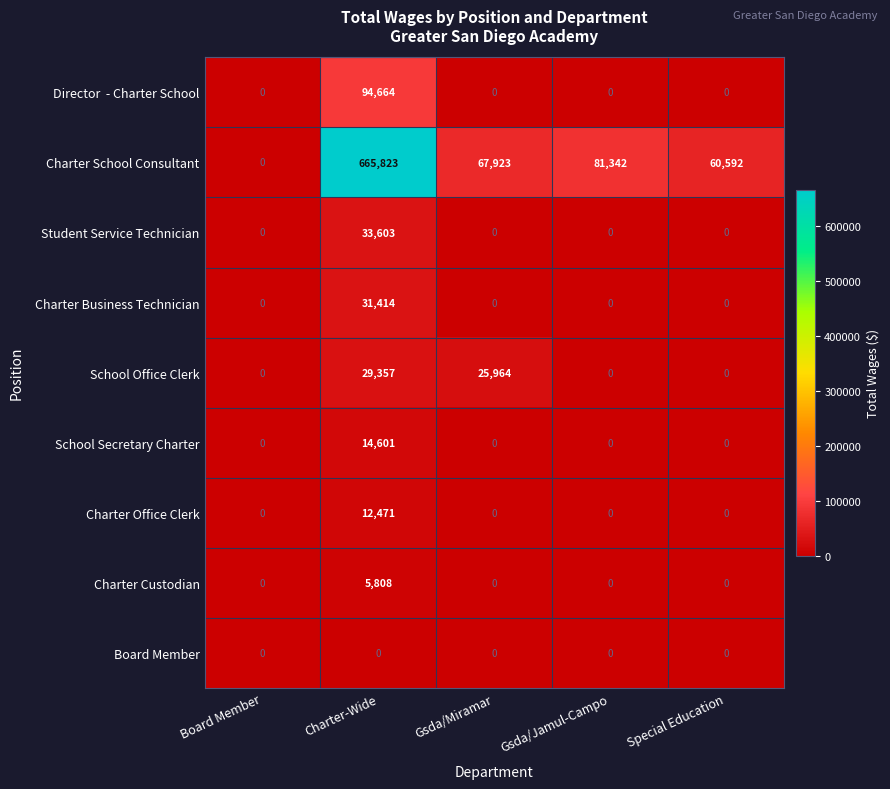

Is the value of Charter School Consultant at Gsda/Miramar greater than the value of Charter Custodian at Board Member?

Yes